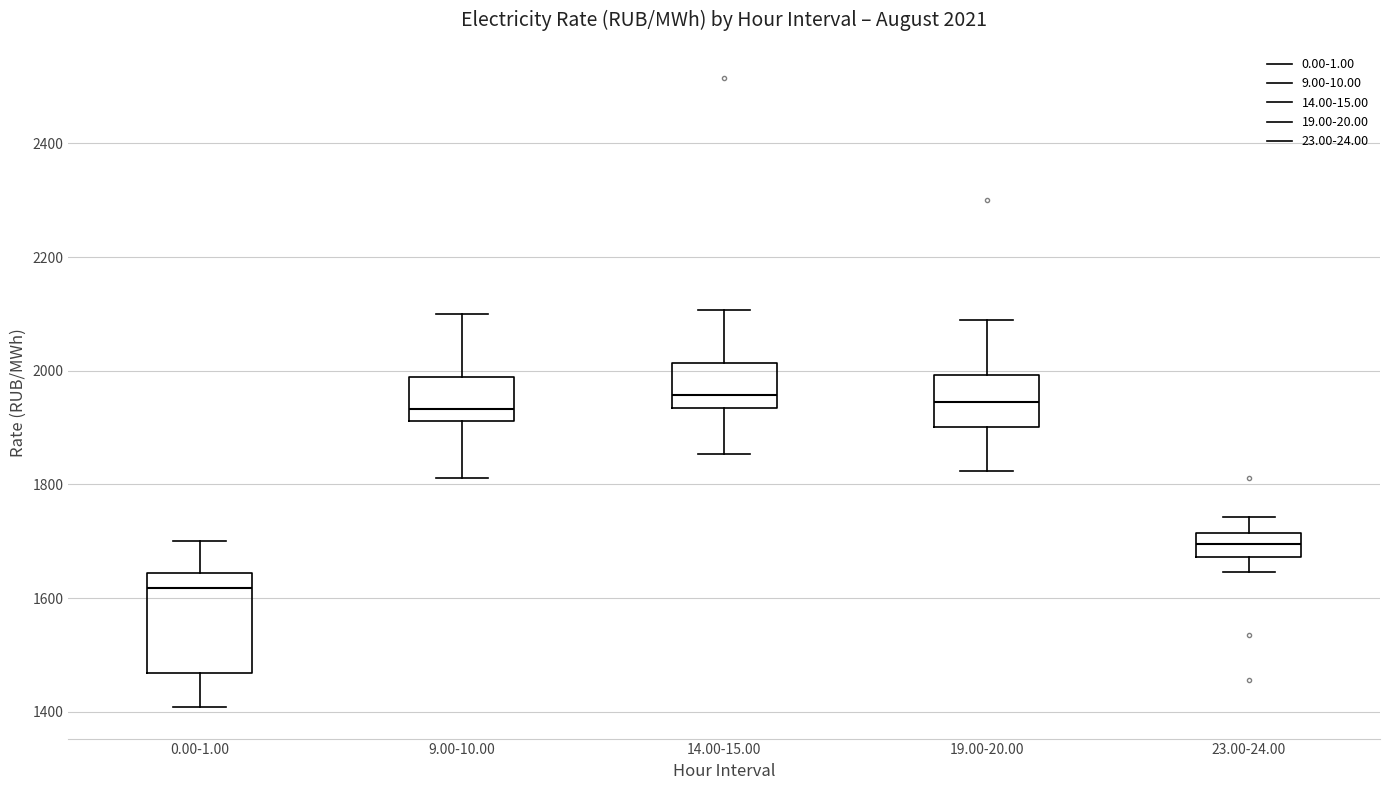

Which box is the tallest, from its lower edge to its upper edge?

0.00-1.00